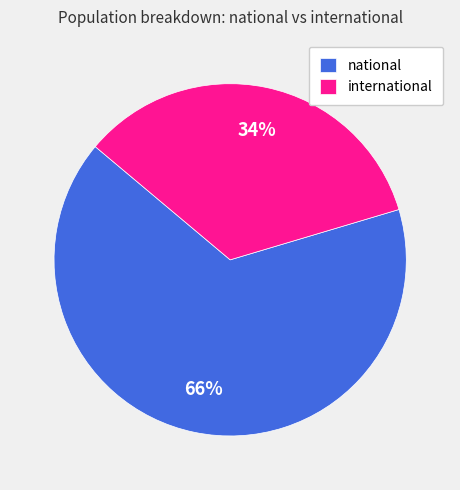

What percentage is the international slice, to the nearest percent?

34%